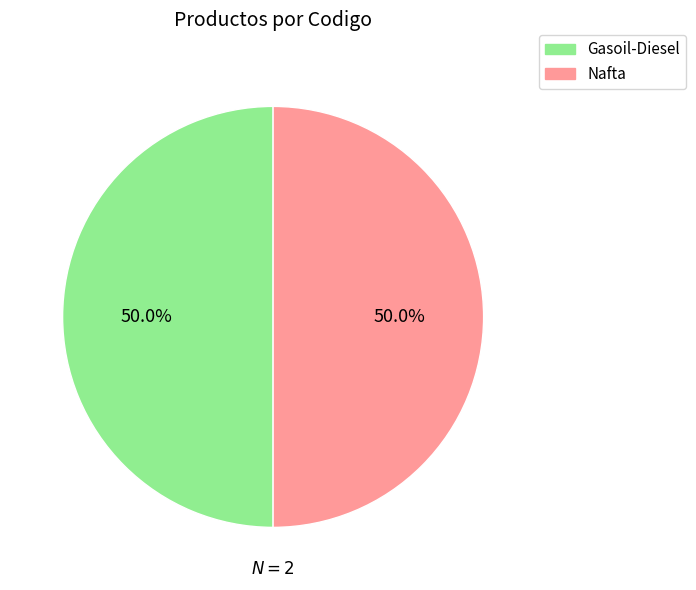

What is the ratio of the value at Gasoil-Diesel to the value at Nafta?

1.0